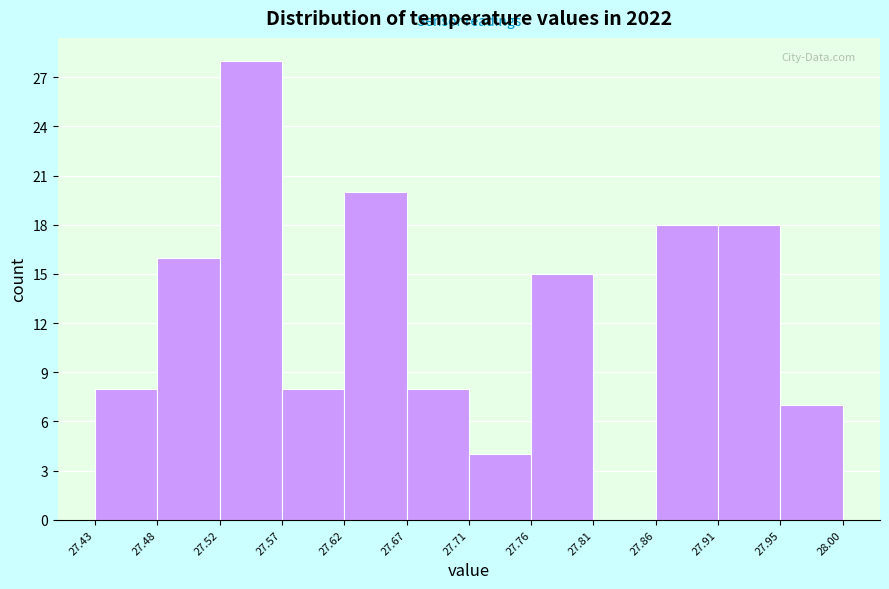

Over which range of the x-axis is the bar tallest?

27.52 to 27.57